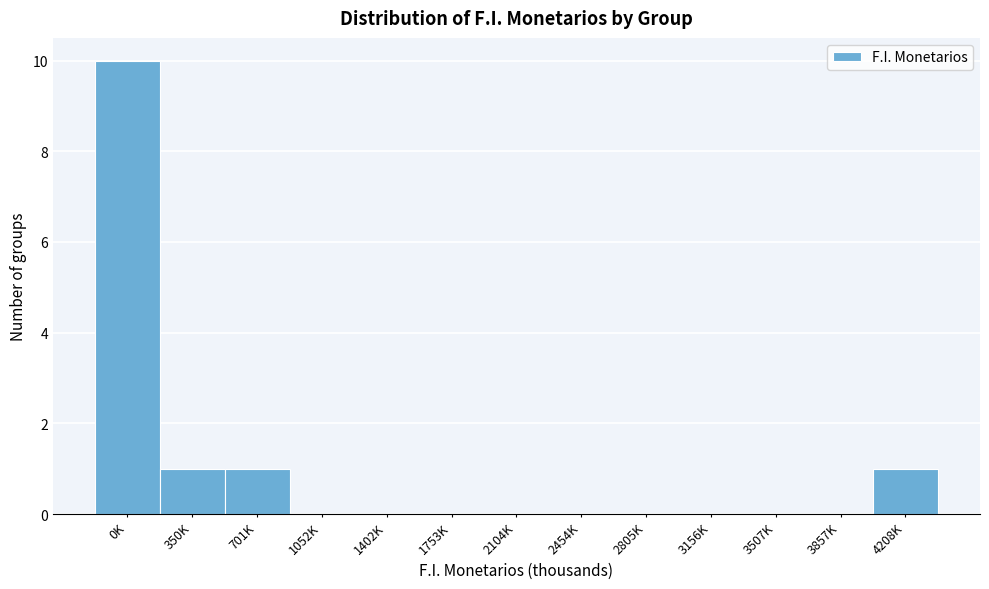

Reading right to left, extract all data points from this chart.

4208K=1	3857K=0	3507K=0	3156K=0	2805K=0	2454K=0	2104K=0	1753K=0	1402K=0	1052K=0	701K=1	350K=1	0K=10